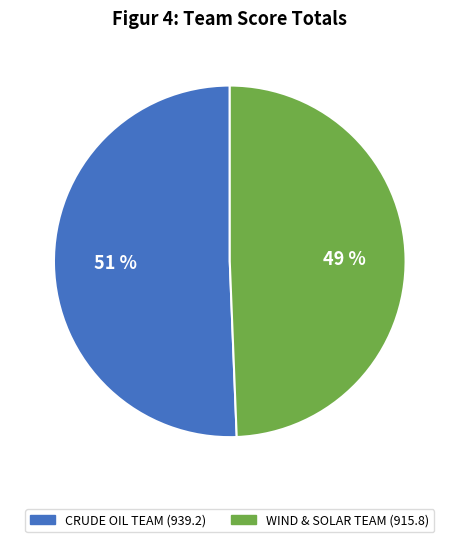

Does any single category account for the majority?

Yes